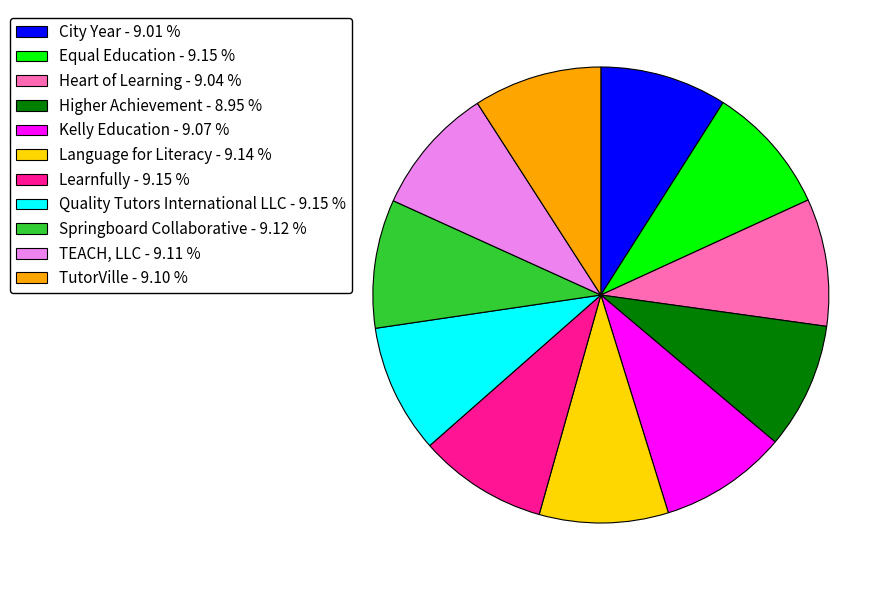

Combined, do City Year - 9.01 % and TEACH, LLC - 9.11 % account for over 50%?

No